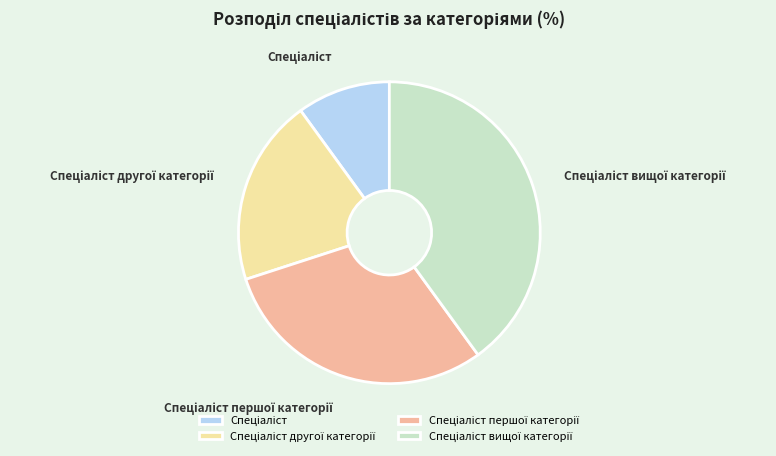

Is there any slice that represents more than half of the pie?

No